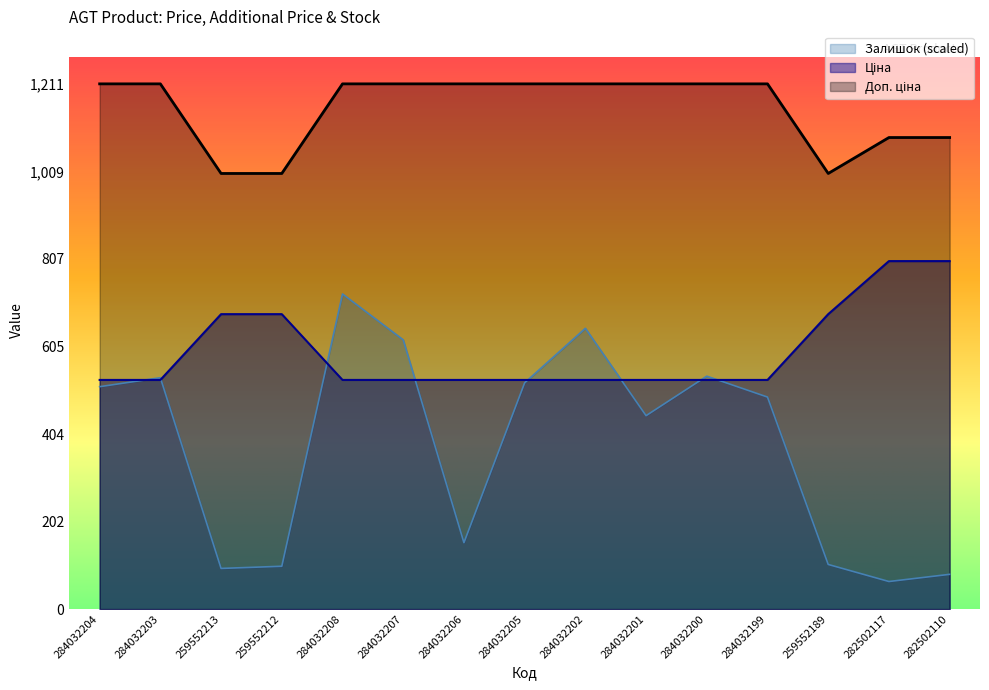

List the series in order of their peak value, highest first.

Доп. ціна, Ціна, Залишок